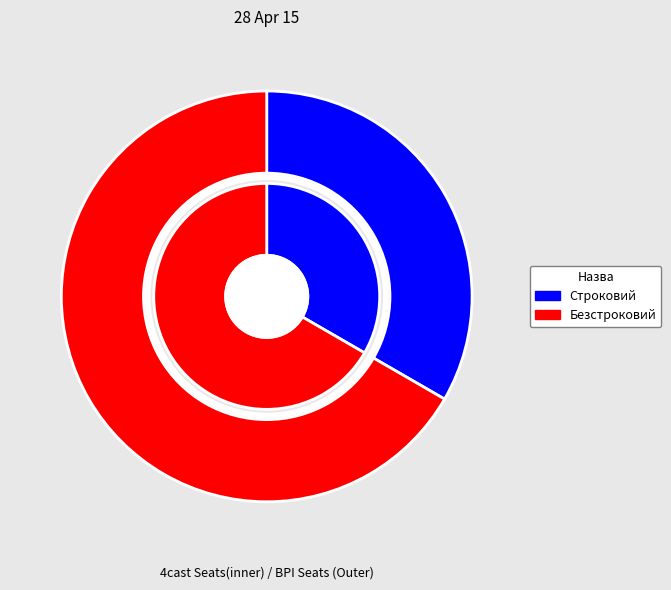

Rank the categories by value from highest to lowest.

Безстроковий, Строковий